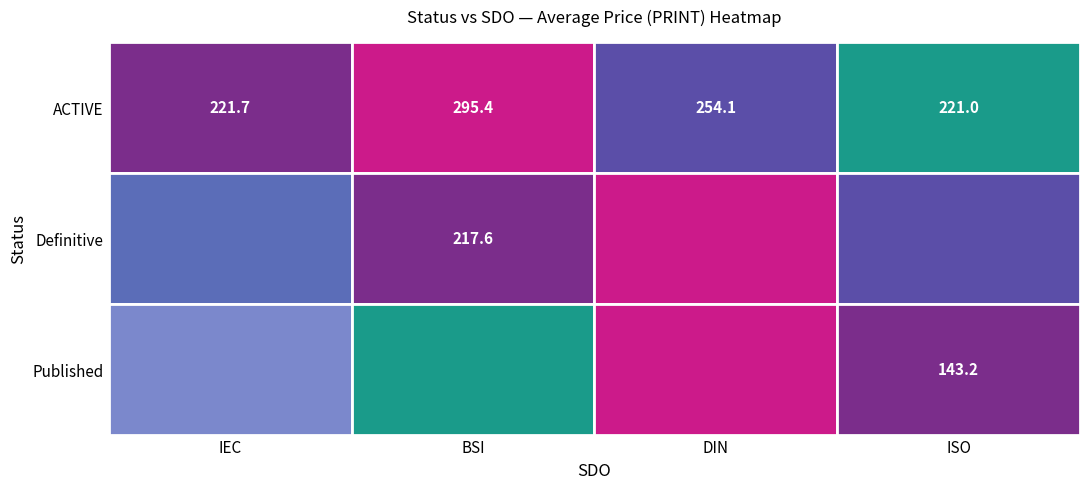

What is the maximum value for Definitive?

330.0